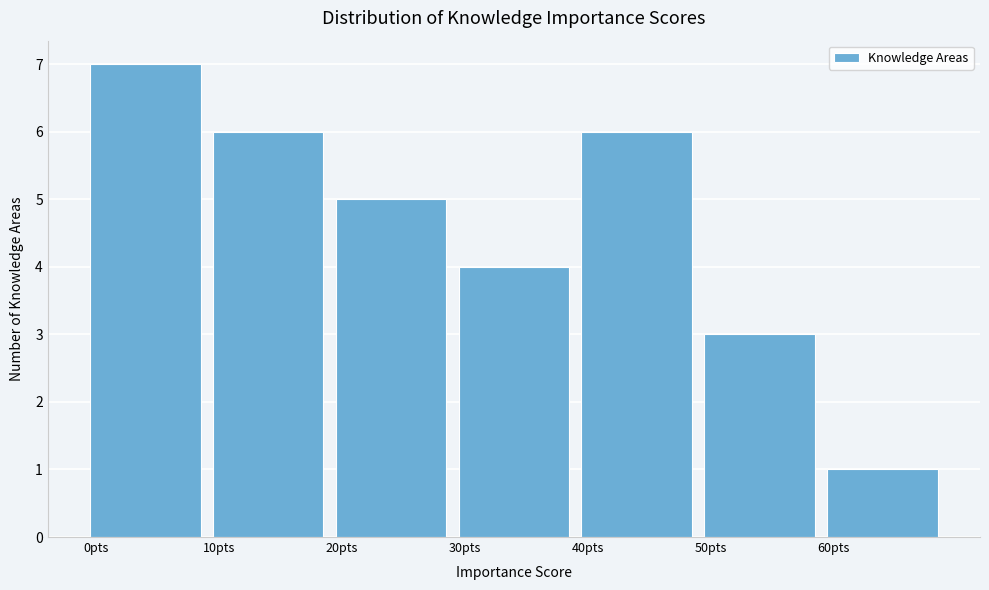

Reading left to right, list every bar in this chart as the range it spans on the x-axis followed by its height. The values are not printed on the chart, so give them approximately, as read against the axis.

0 to 10: 7
10 to 20: 6
20 to 30: 5
30 to 40: 4
40 to 50: 6
50 to 60: 3
60 to 70: 1